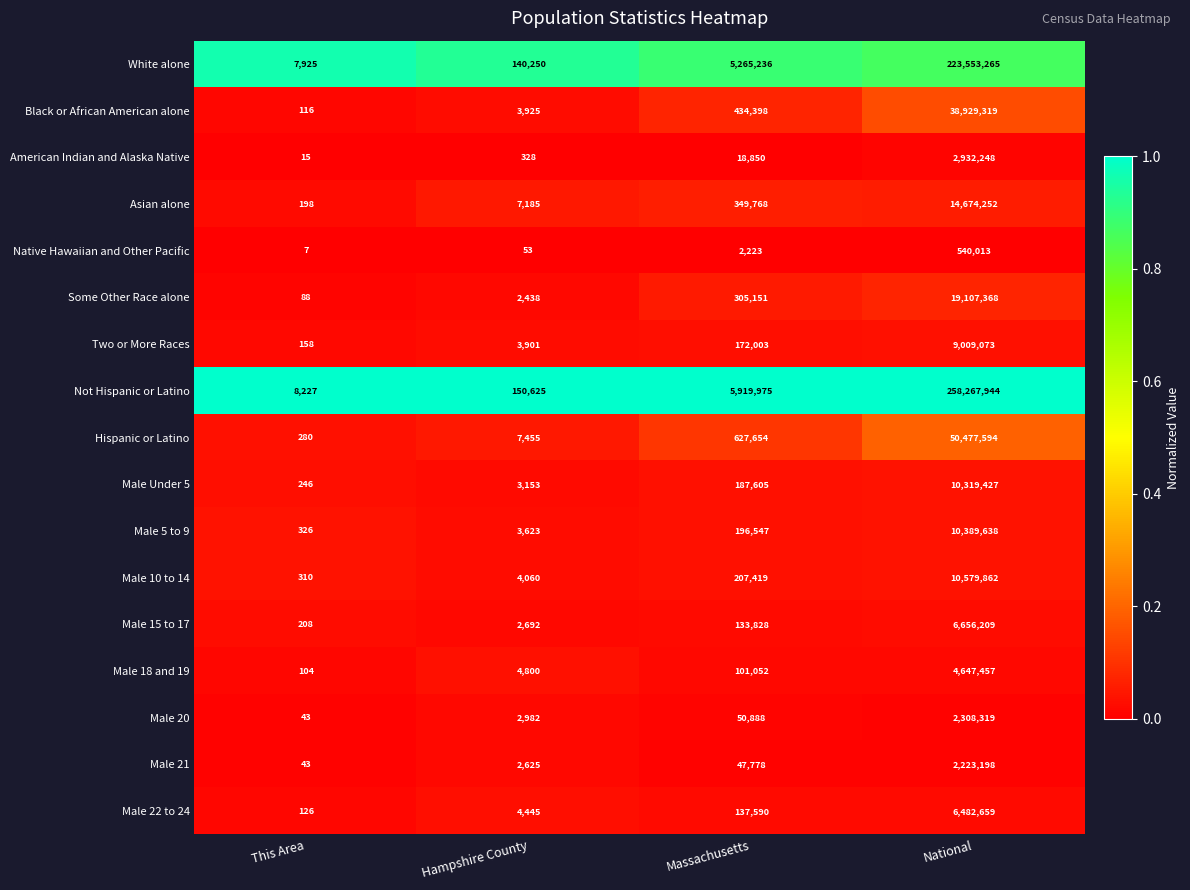

Between This Area and Hampshire County, which series saw the biggest shift?

Not Hispanic or Latino